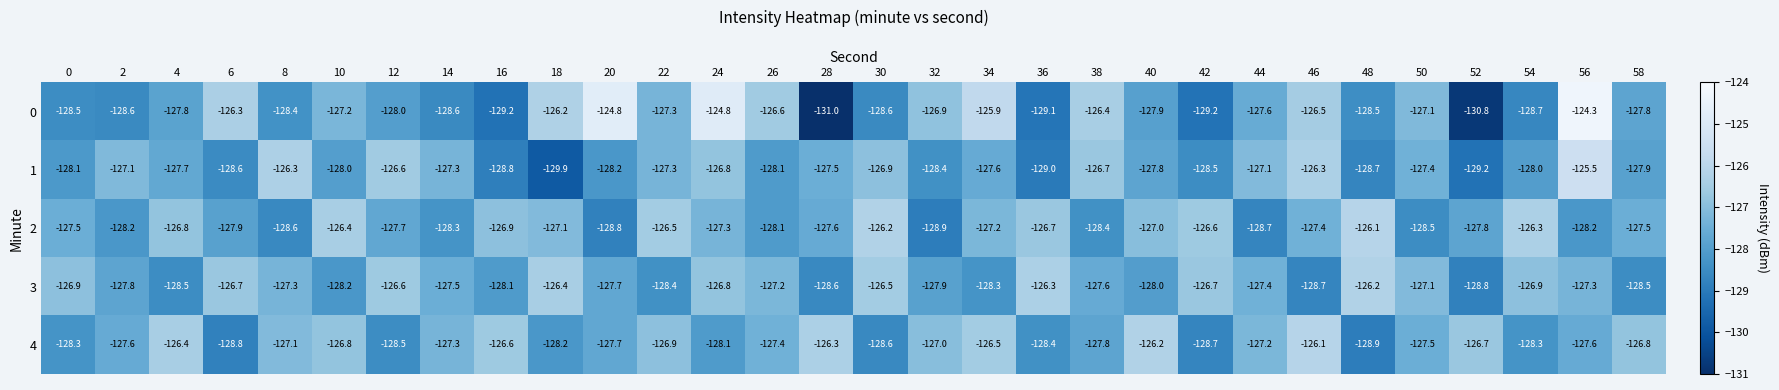

Which series has the widest spread of values?

0